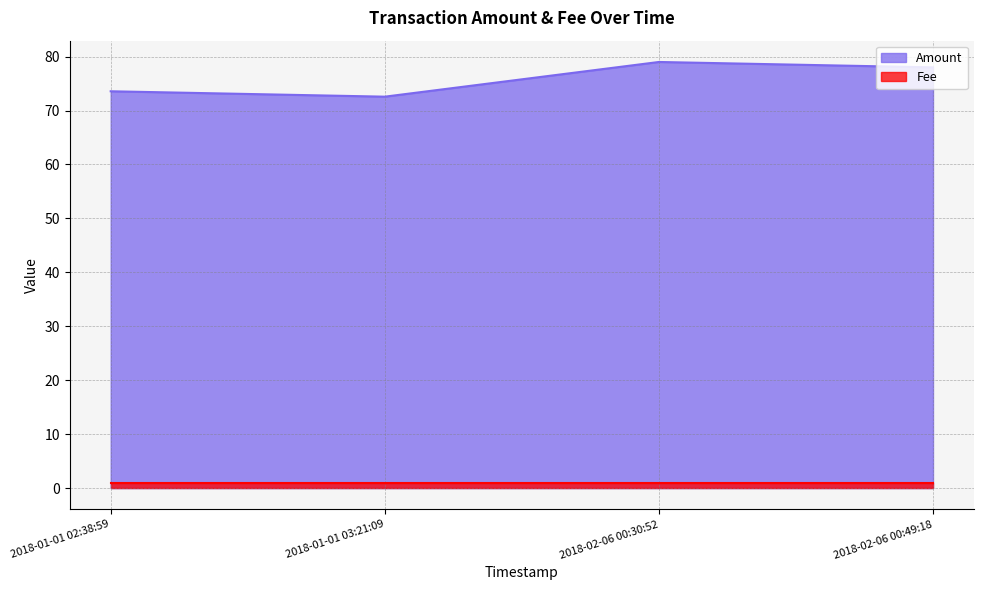

How many interior local valleys (lower than both neighbors) does the data have?

1